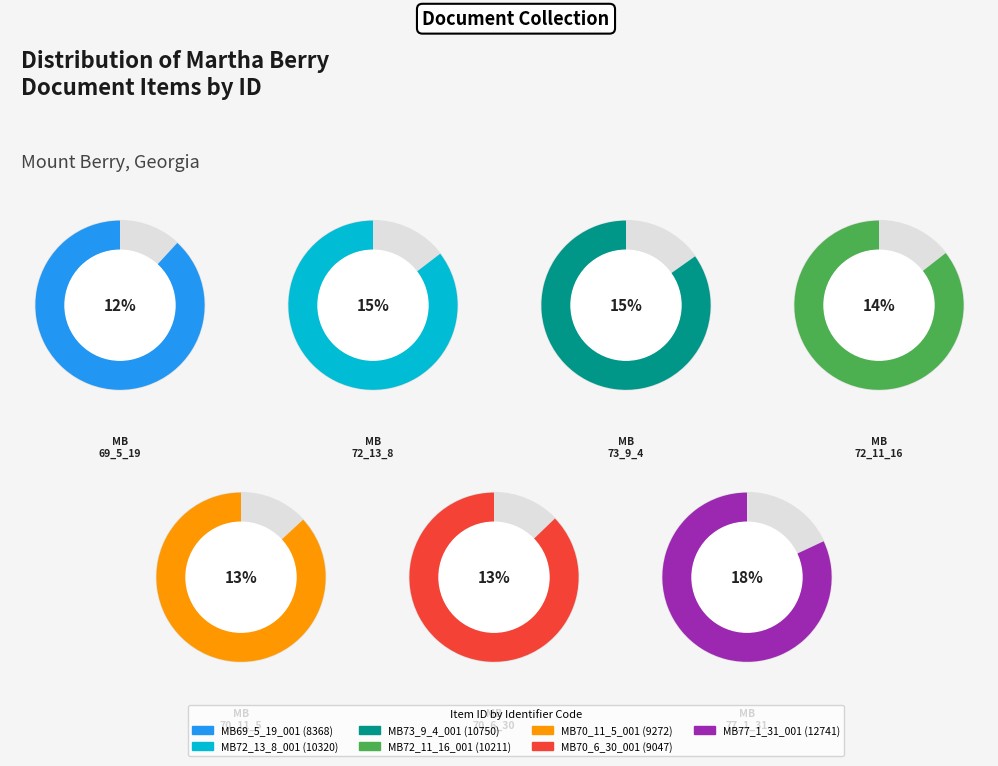

What is the change in value from MB70_11_5_001 to MB77_1_31_001?

+3469